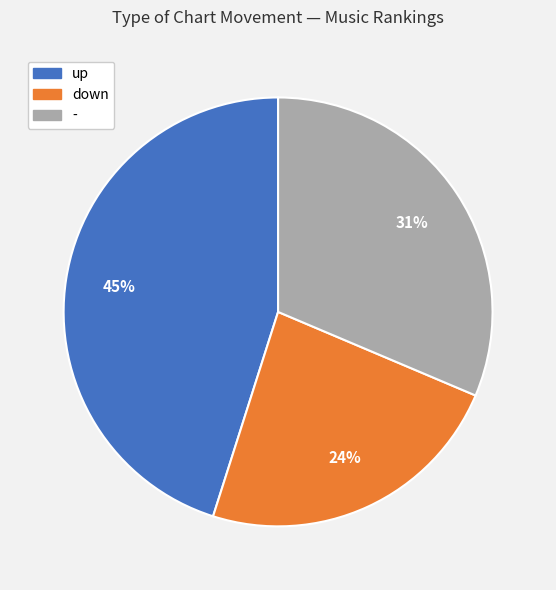

What percentage is the down slice, to the nearest percent?

24%